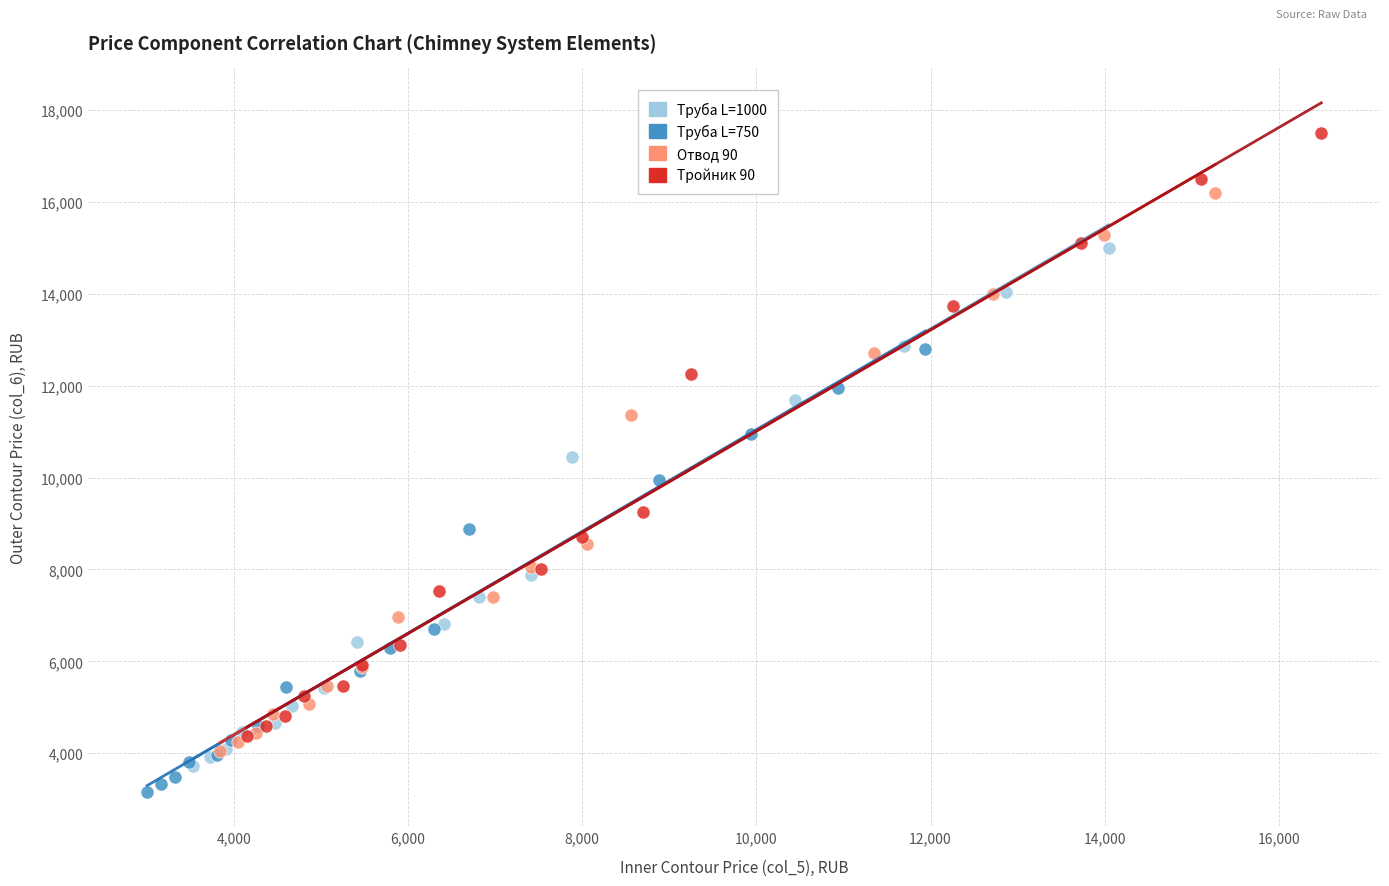

Which series has the largest Y range (max minus min)?

Тройник 90